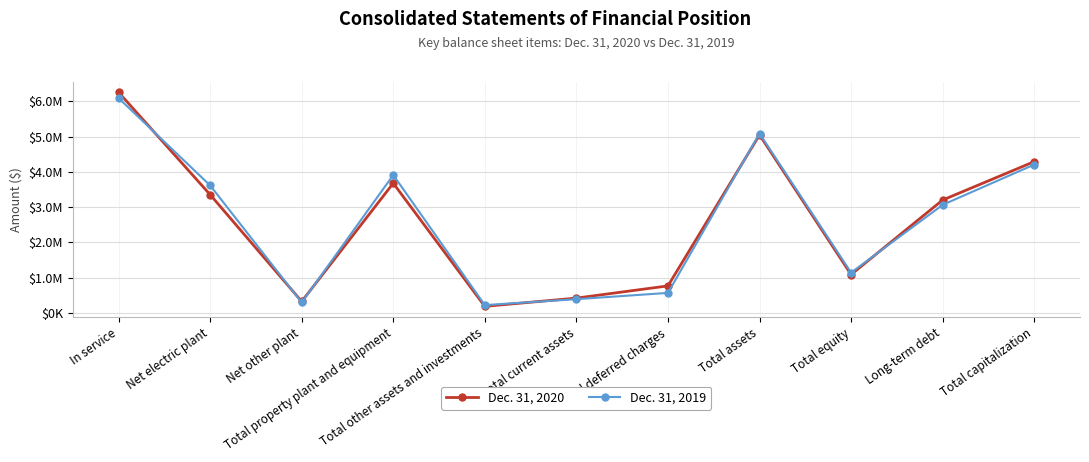

What is the difference between the Dec. 31, 2019 values at Total other assets and investments and Total equity?

920466